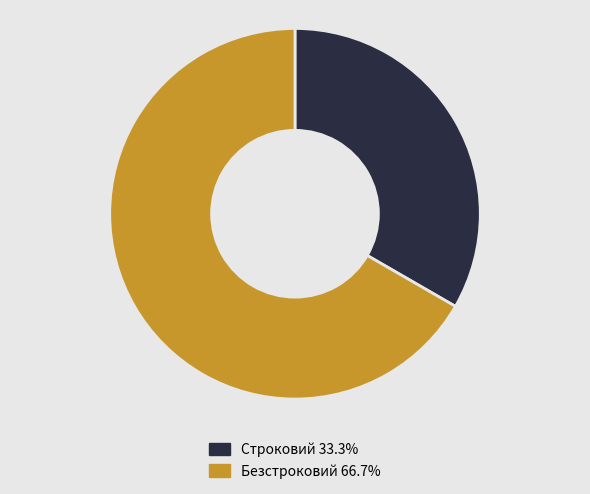

How many segments does this pie chart have?

2